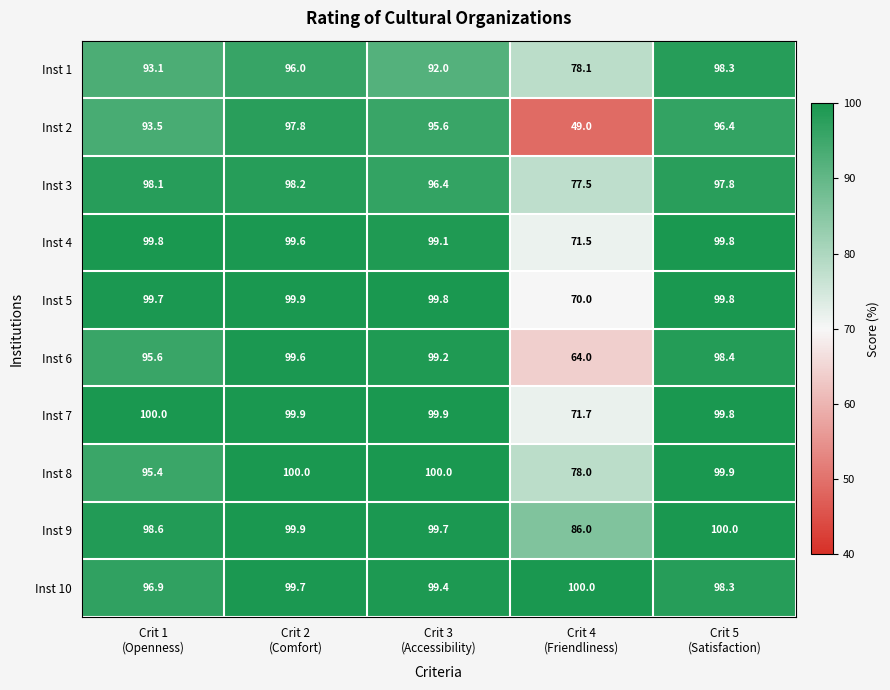

At how many categories does at least one series exceed 71?

5